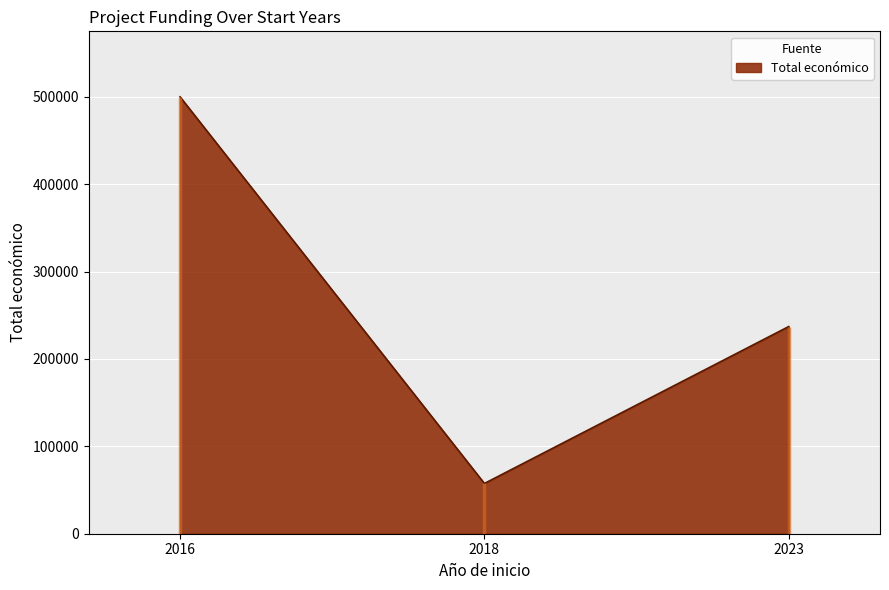

Which category has the highest value across all series?

2016